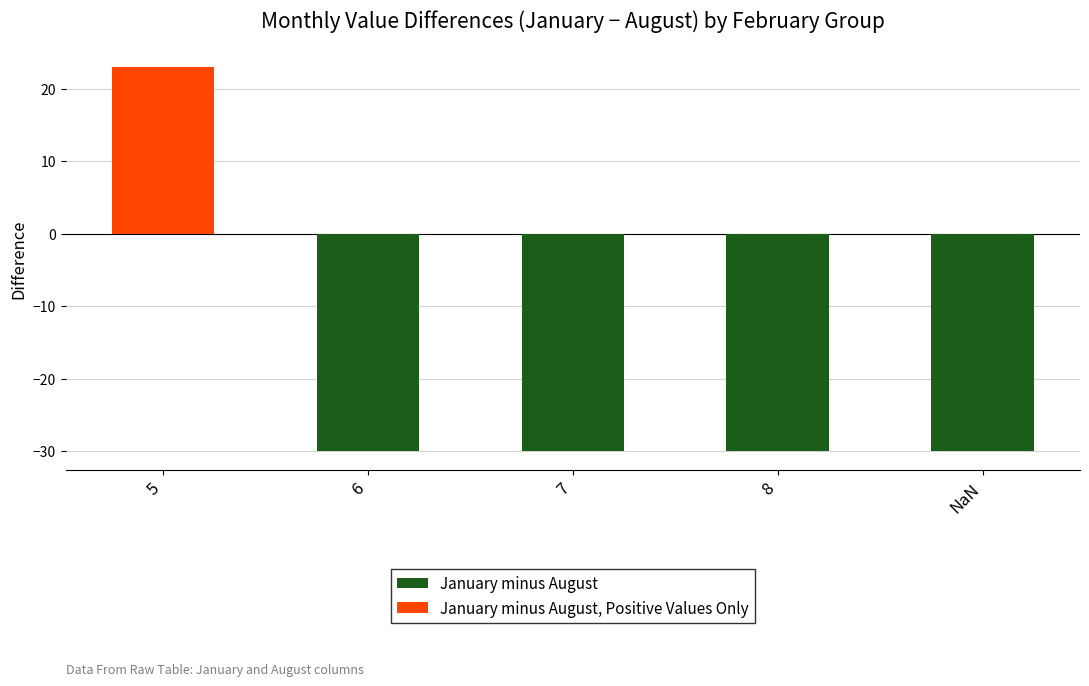

Where is January minus August, Positive Values Only nearest to the value 11?

6